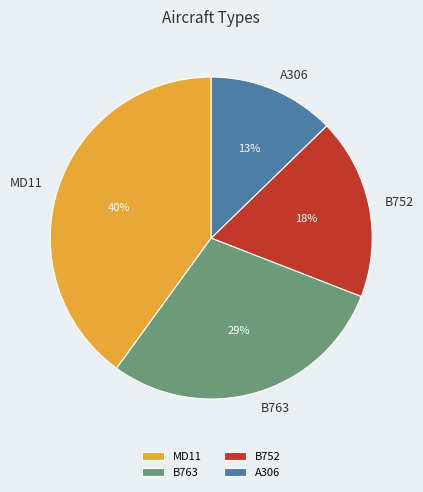

The A306 slice represents 2% of the pie. True or false?

False